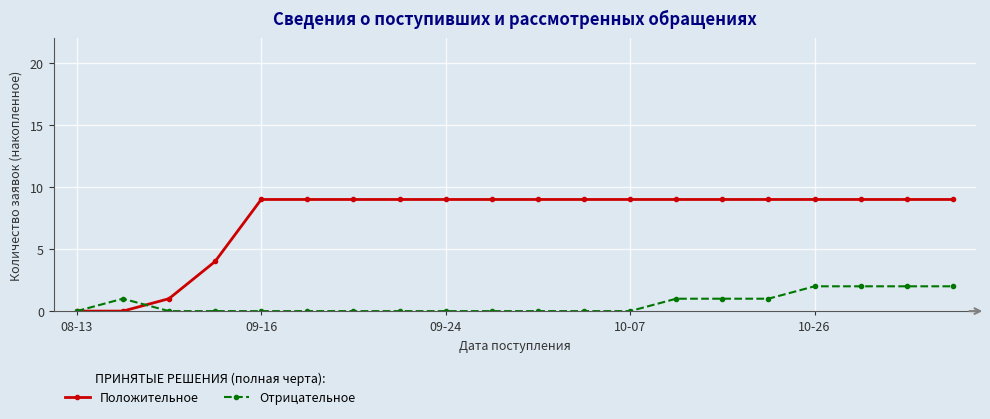

Count the Отрицательное values in the range 0 to 1.

16